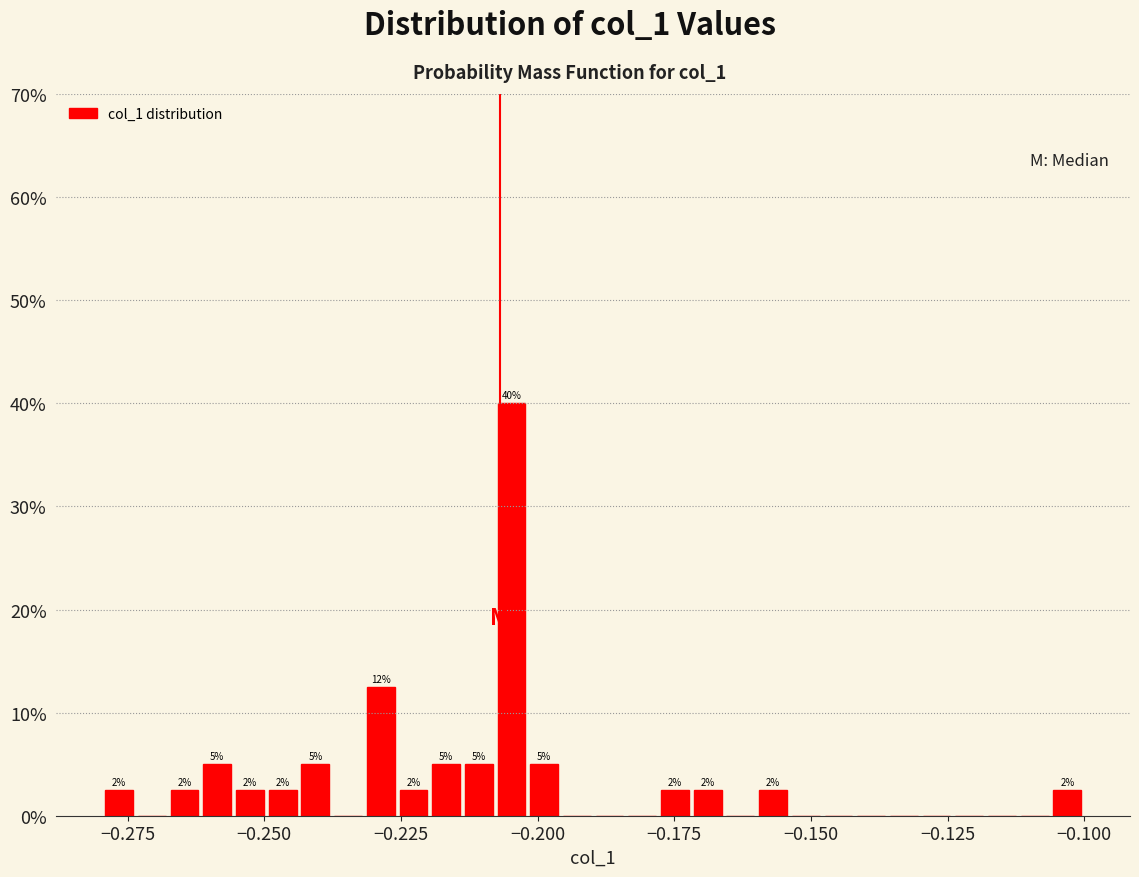

Around what value on the x-axis is the tallest bar? Give the approximate position of its centre, as read against the axis.

-0.205